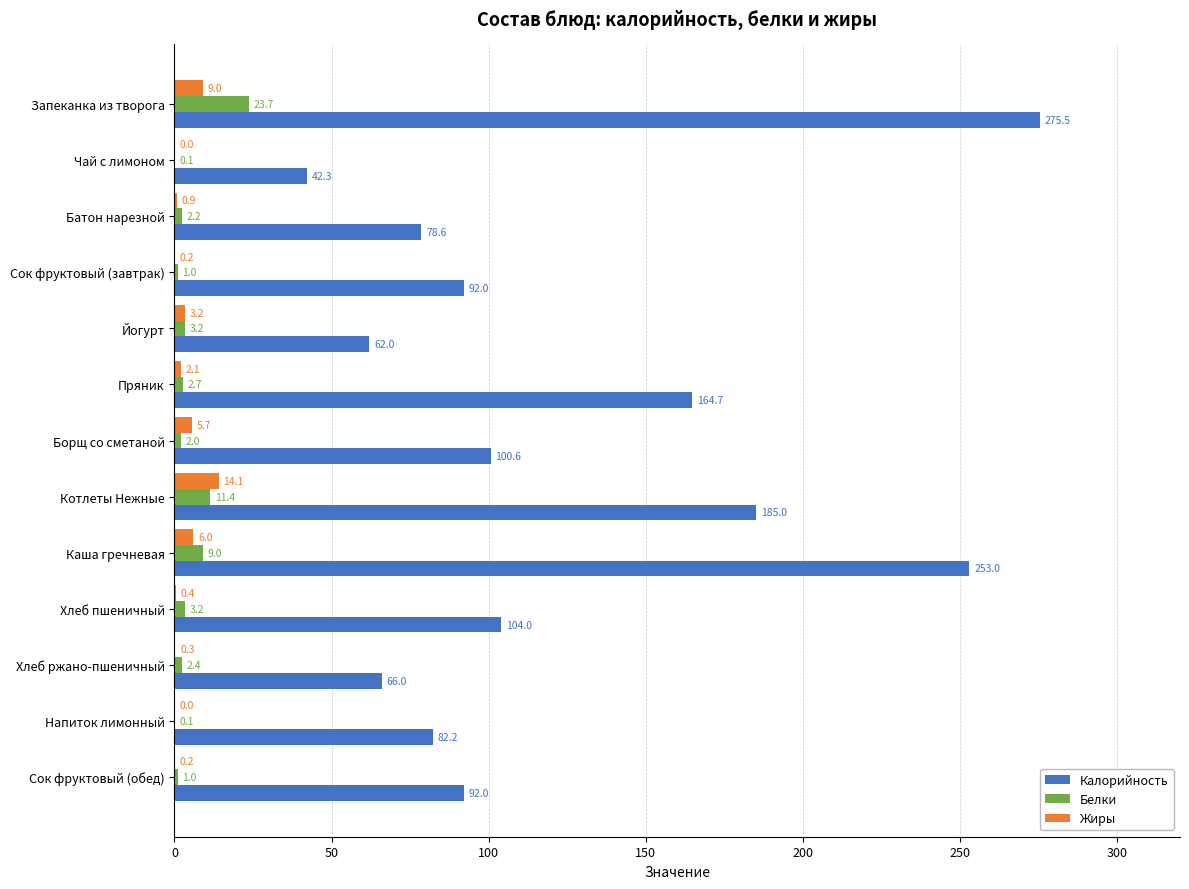

Is the value of Белки at Сок фруктовый (завтрак) greater than the value of Калорийность at Сок фруктовый (завтрак)?

No